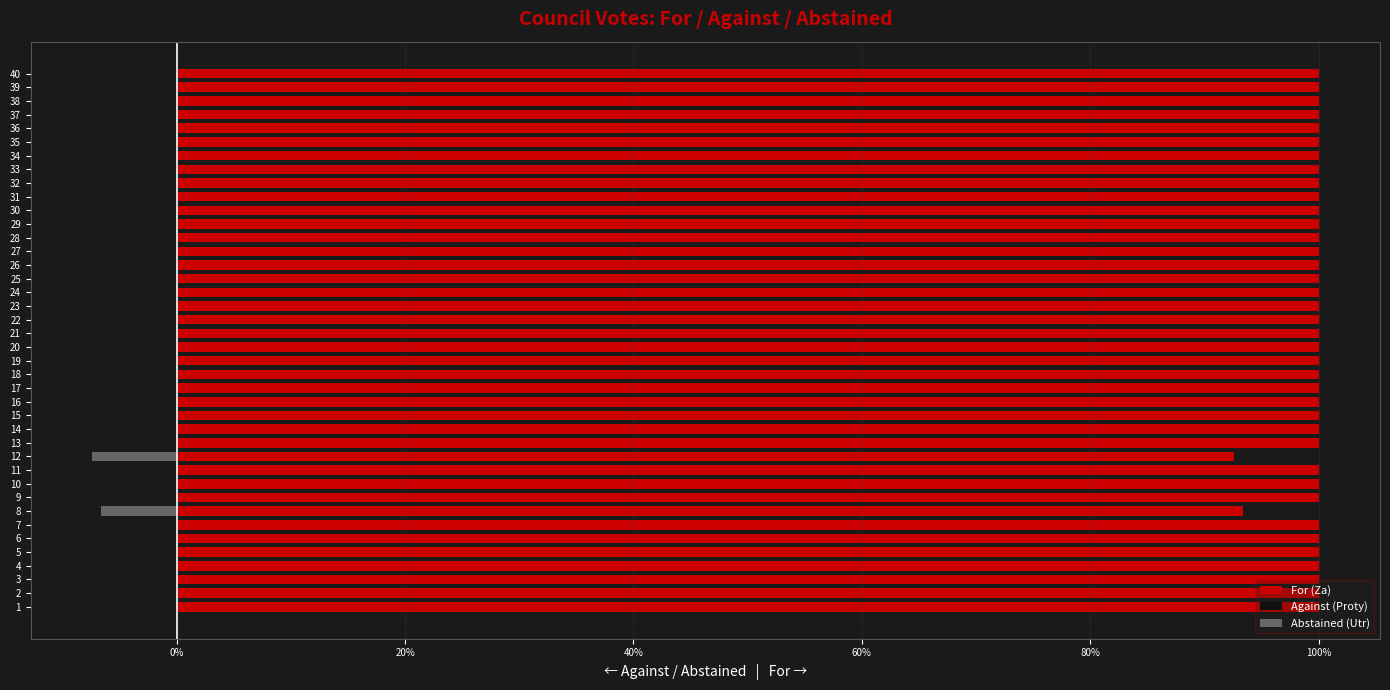

At how many categories does at least one series exceed 40?

40